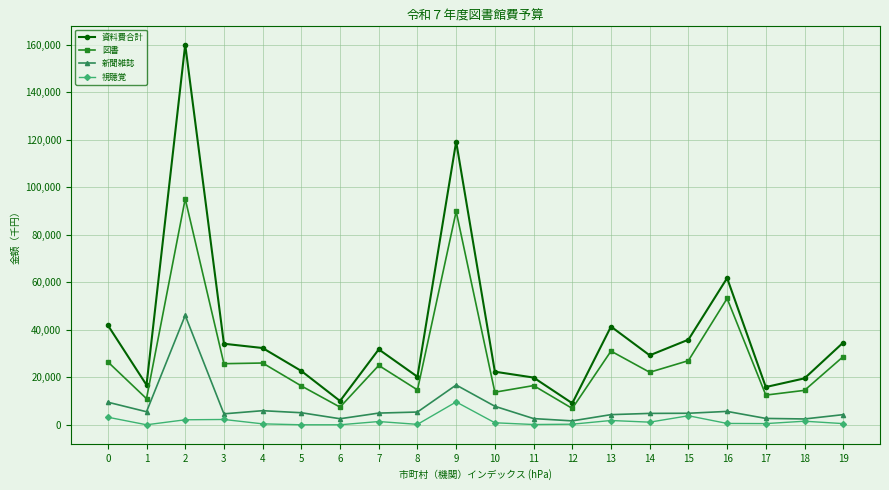

Between 9 and 17, which series saw the biggest shift?

資料費合計